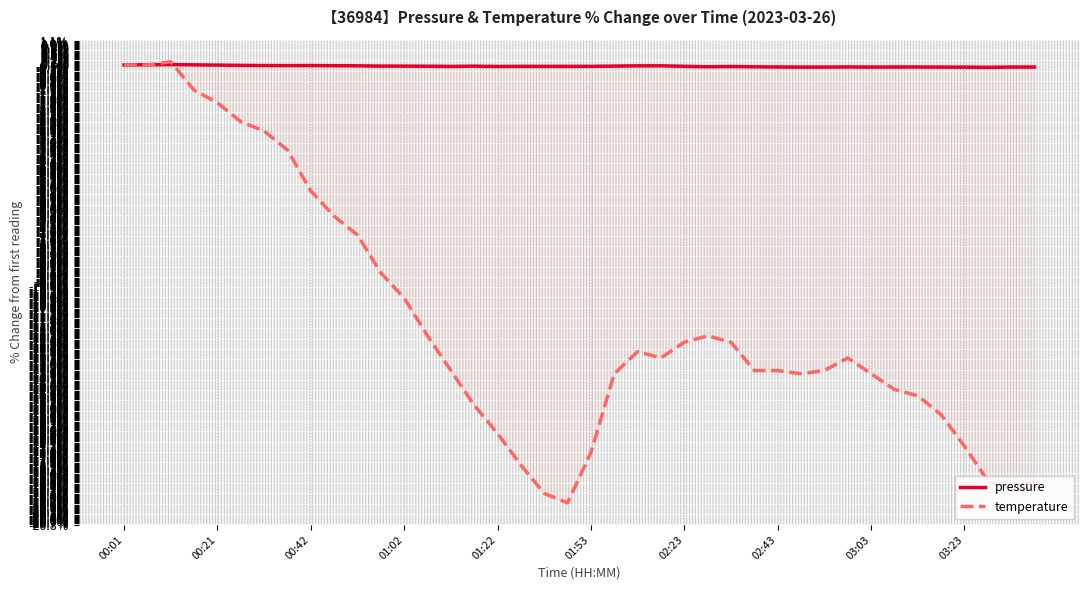

Is the value of temperature at 02:23 greater than the value of pressure at 03:23?

No